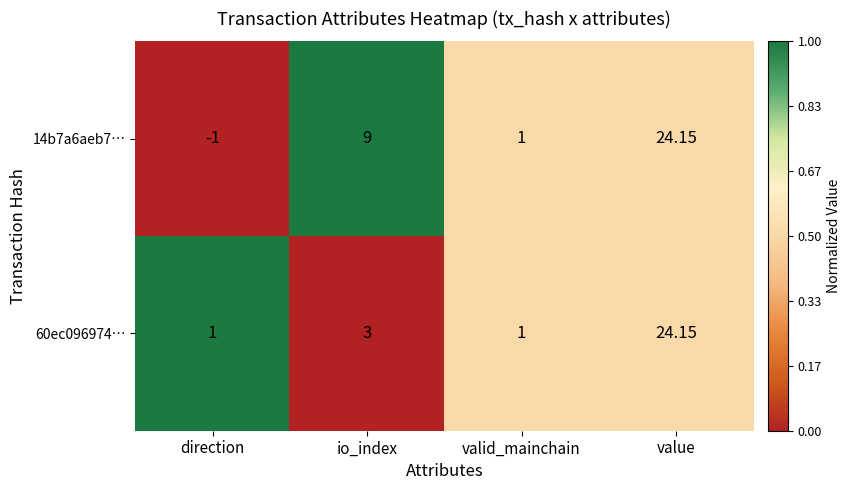

Which series has the largest total across all categories?

14b7a6aeb7…